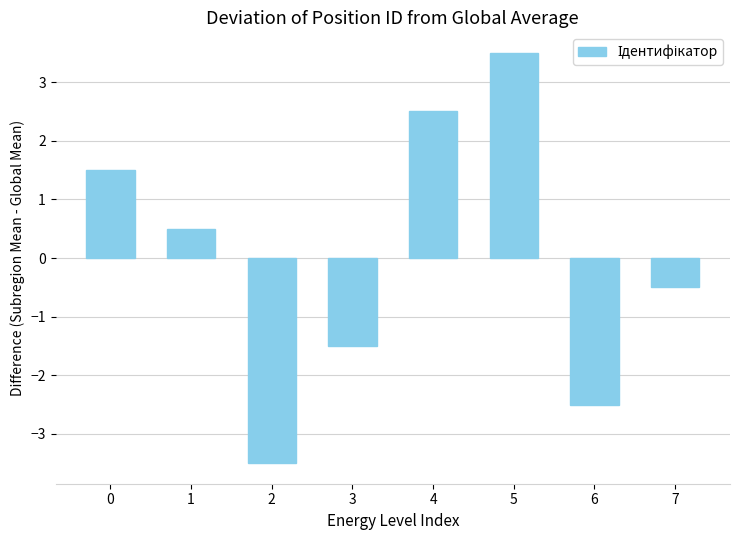

Does the chart contain any negative values?

Yes